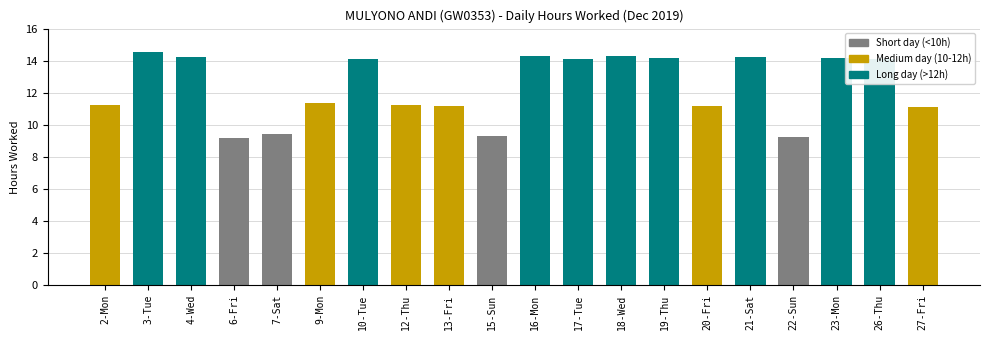

What is the ratio of the value at 27-Fri to the value at 16-Mon?

0.8